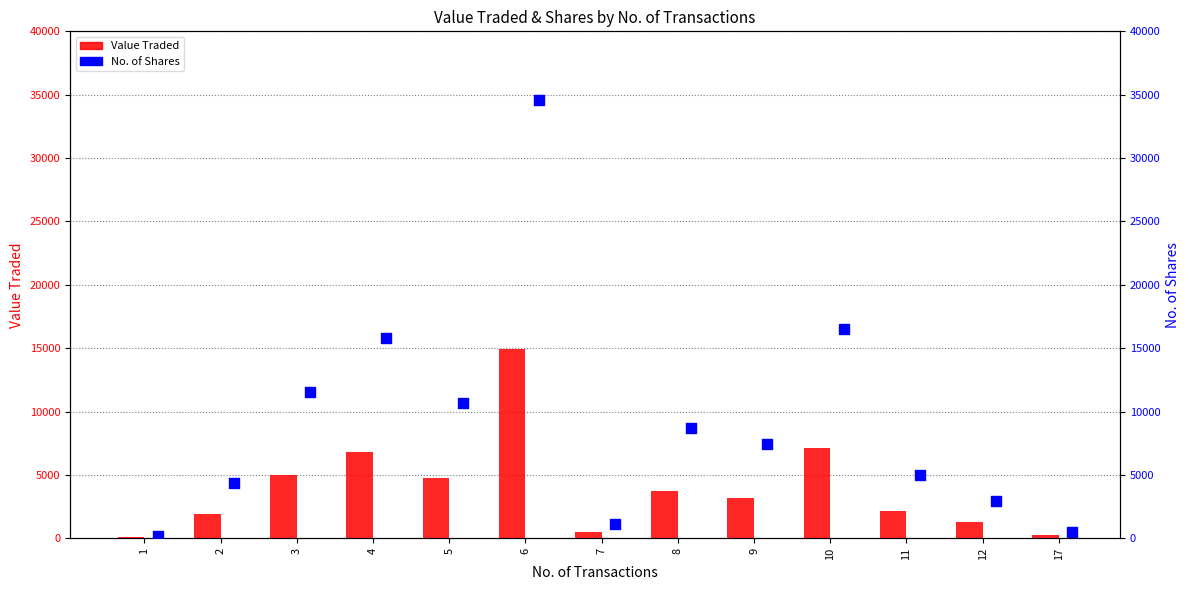

At which category is the sum across all series the highest?

6